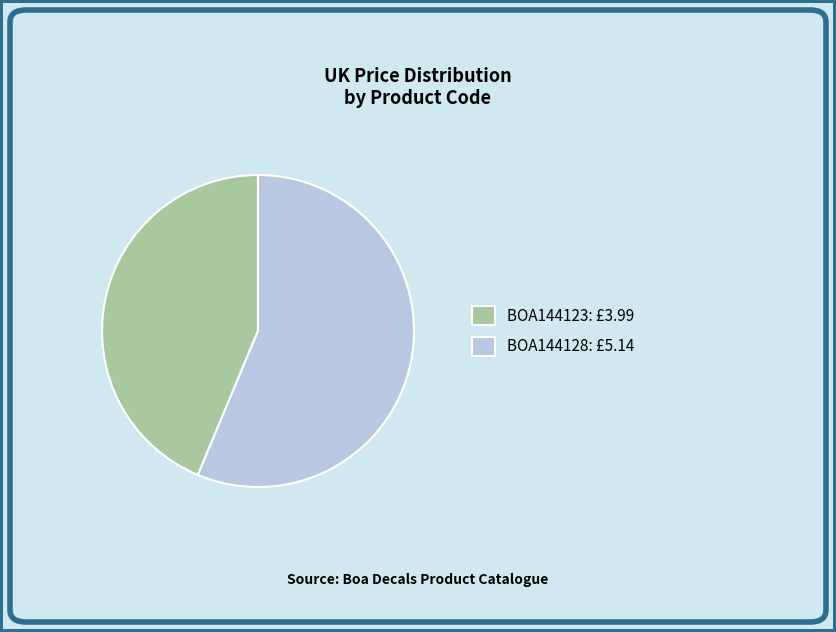

Is there a majority slice in this chart?

Yes